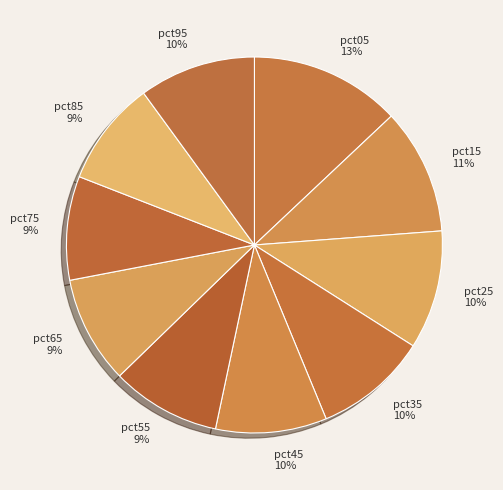

What is the largest slice in the pie chart?

pct05